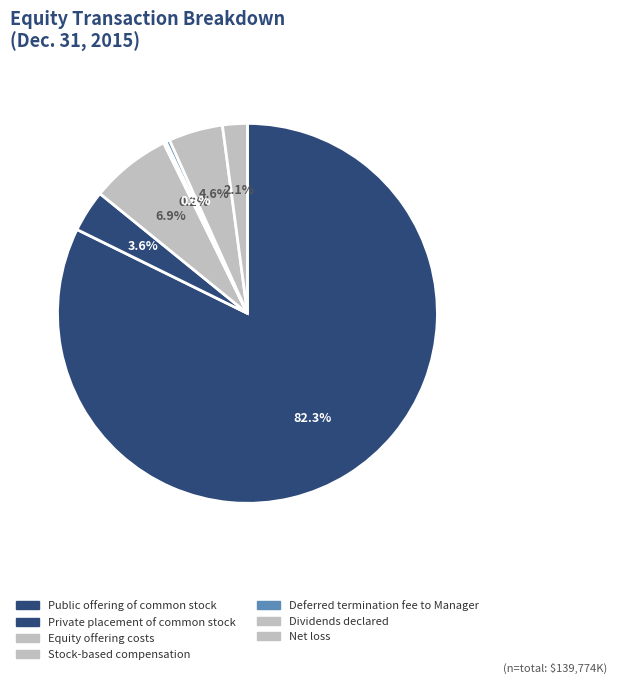

What is the majority slice?

Public offering of common stock